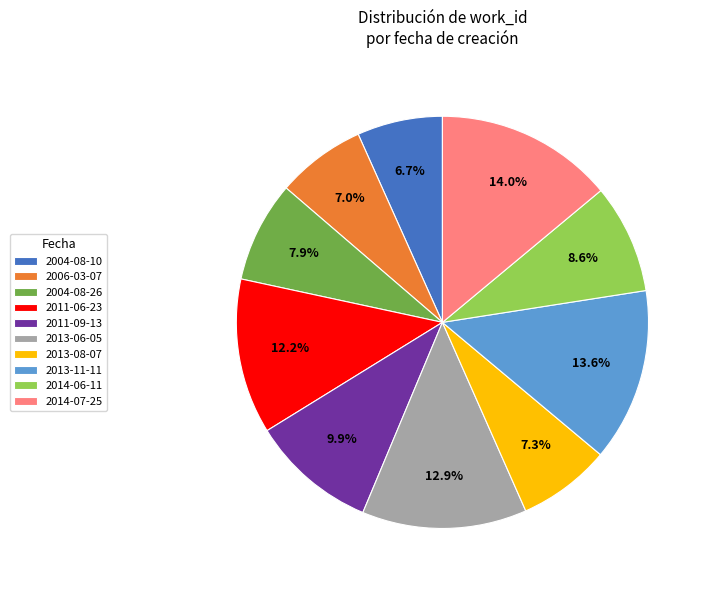

Is there any slice that represents more than half of the pie?

No